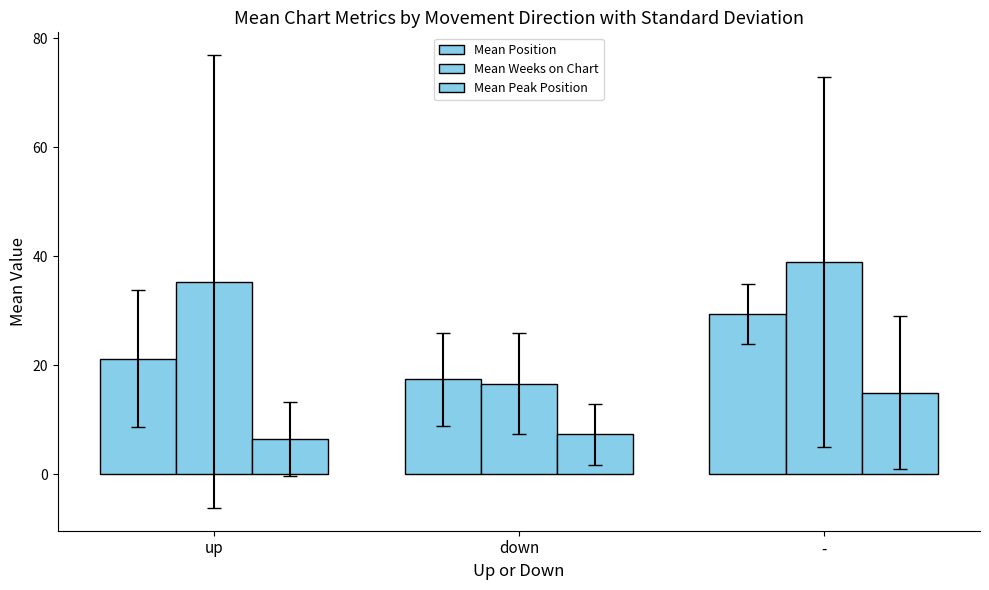

Between down and up, which is larger?

up